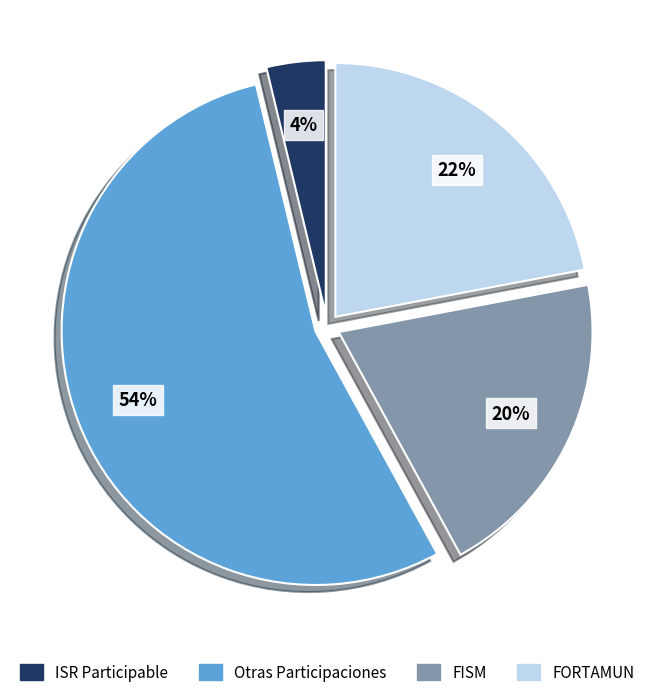

What is the smallest slice in the pie chart?

ISR Participable